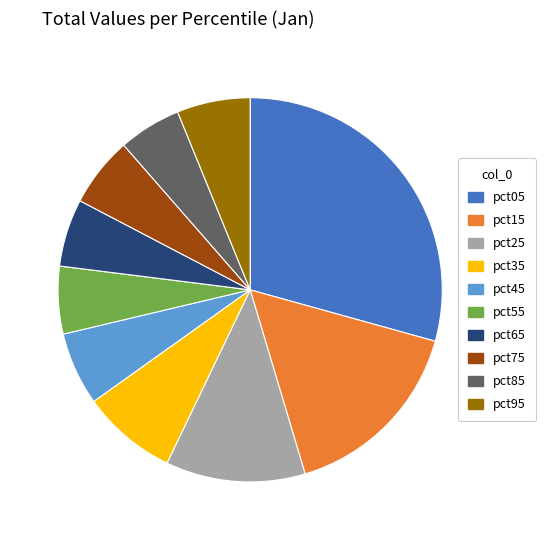

How many segments does this pie chart have?

10